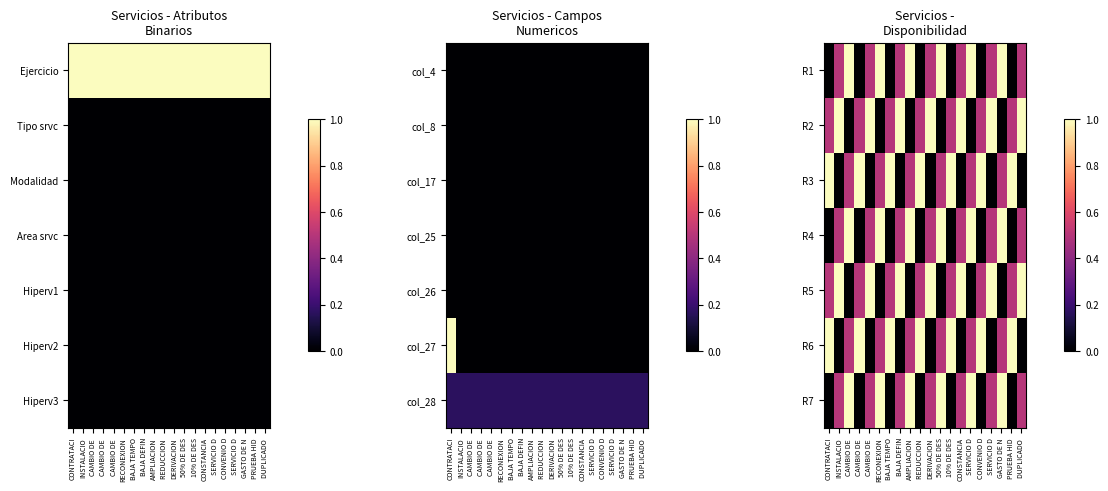

How many data points in R7 are above 0?

13